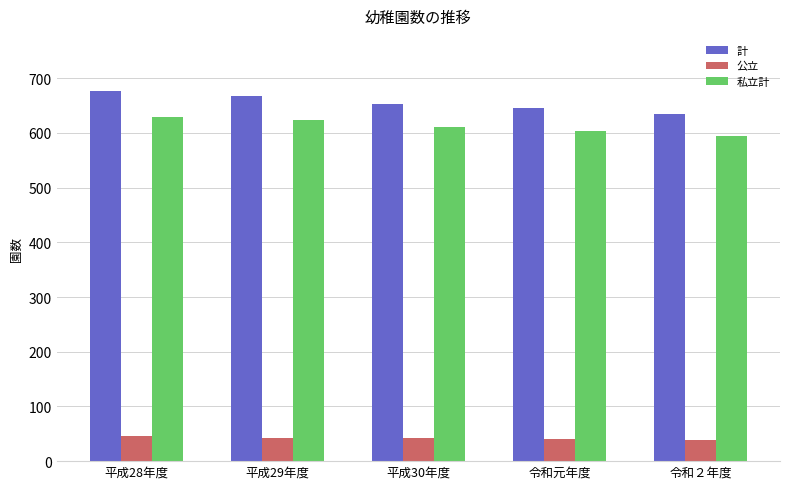

True or false: 私立計 has a value of 840 at 平成30年度.

False